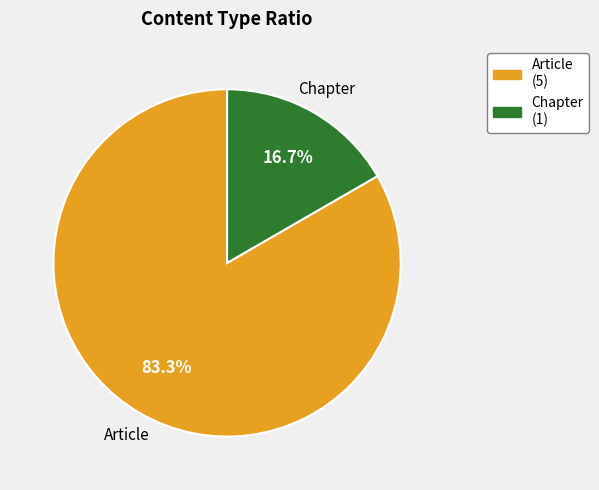

How many segments does this pie chart have?

2